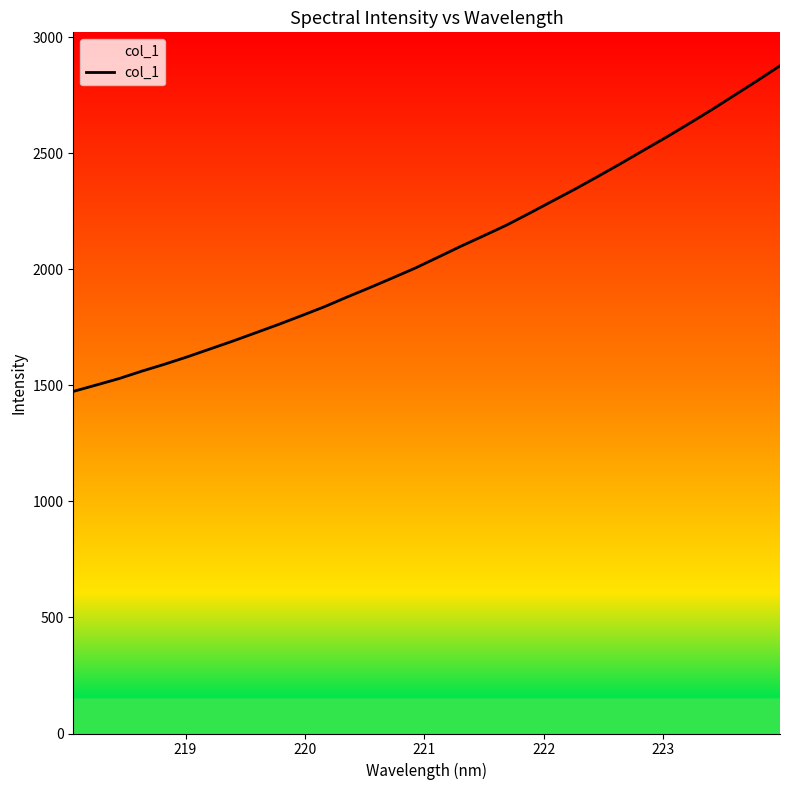

How many categories are shown in the chart?

32